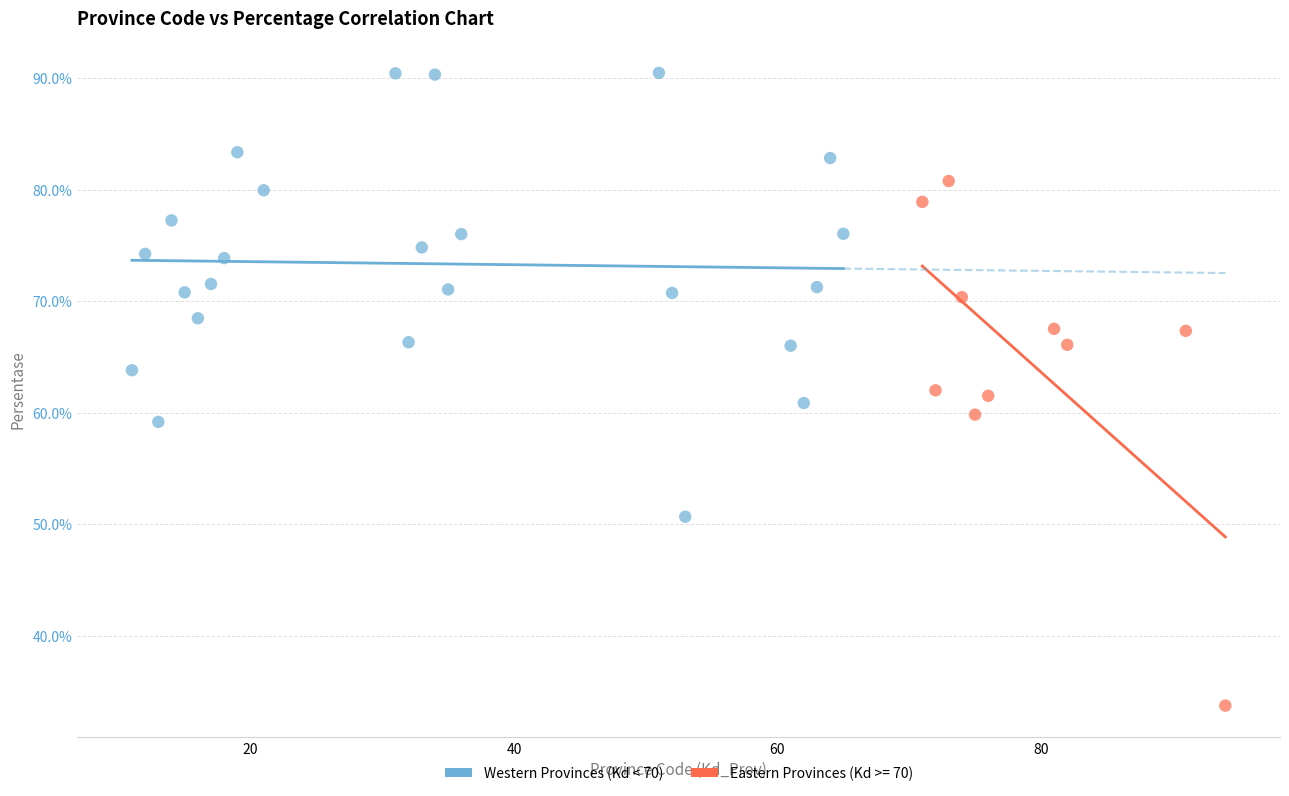

Which series contains the lowest Y value?

Eastern Provinces (Kd >= 70)